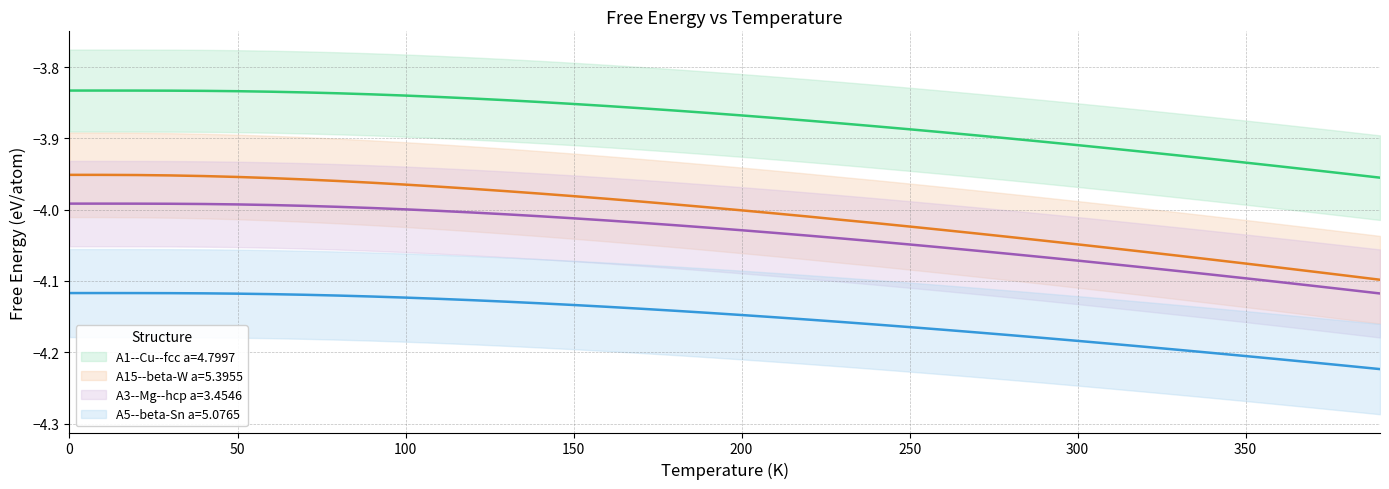

What is the total value across all series at 270?

-16.2